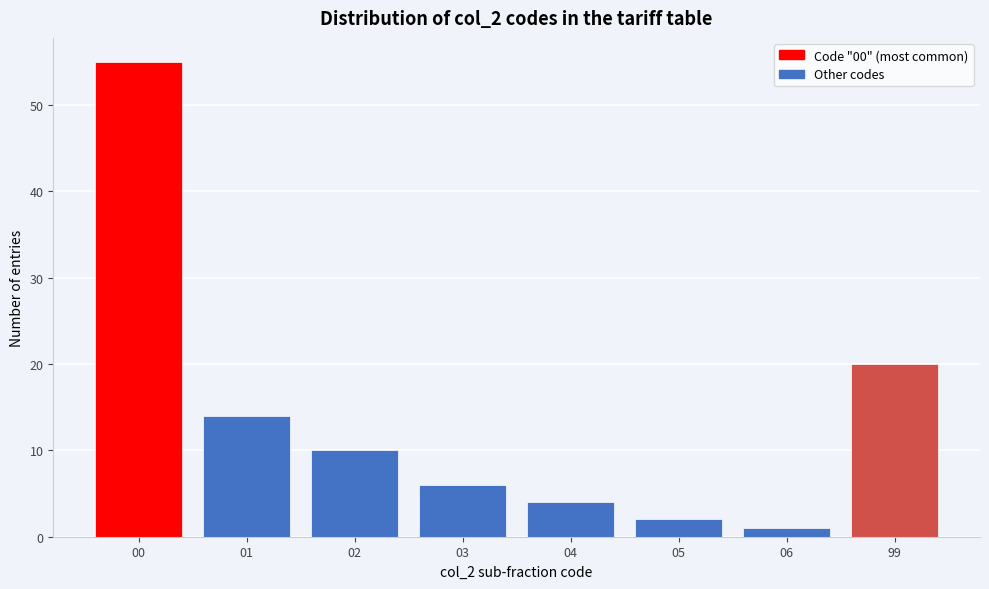

Reading left to right, what are all the values shown in this chart?

00=55	01=14	02=10	03=6	04=4	05=2	06=1	99=20